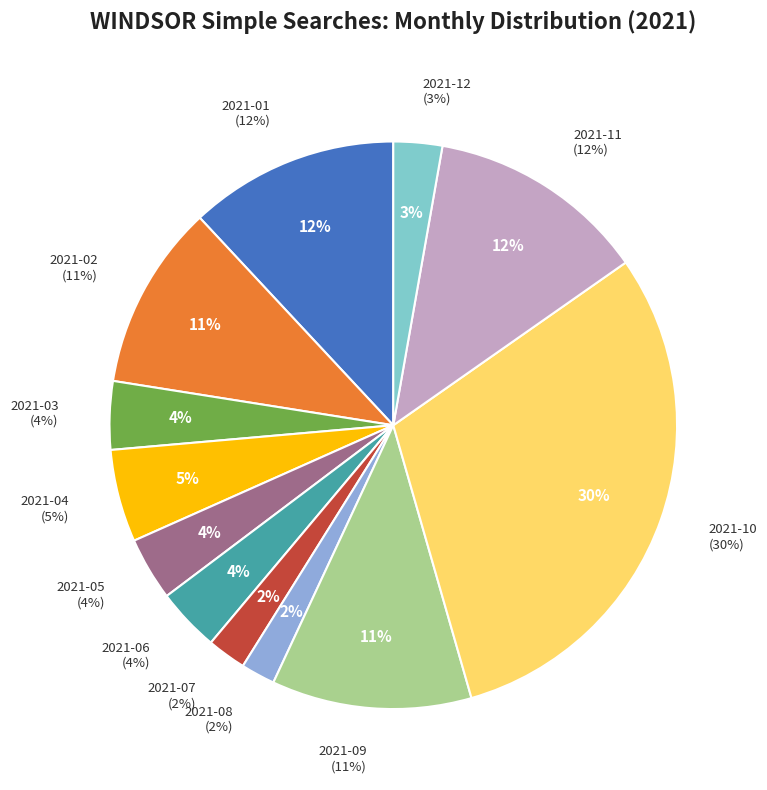

Which slice is the smallest?

2021-08